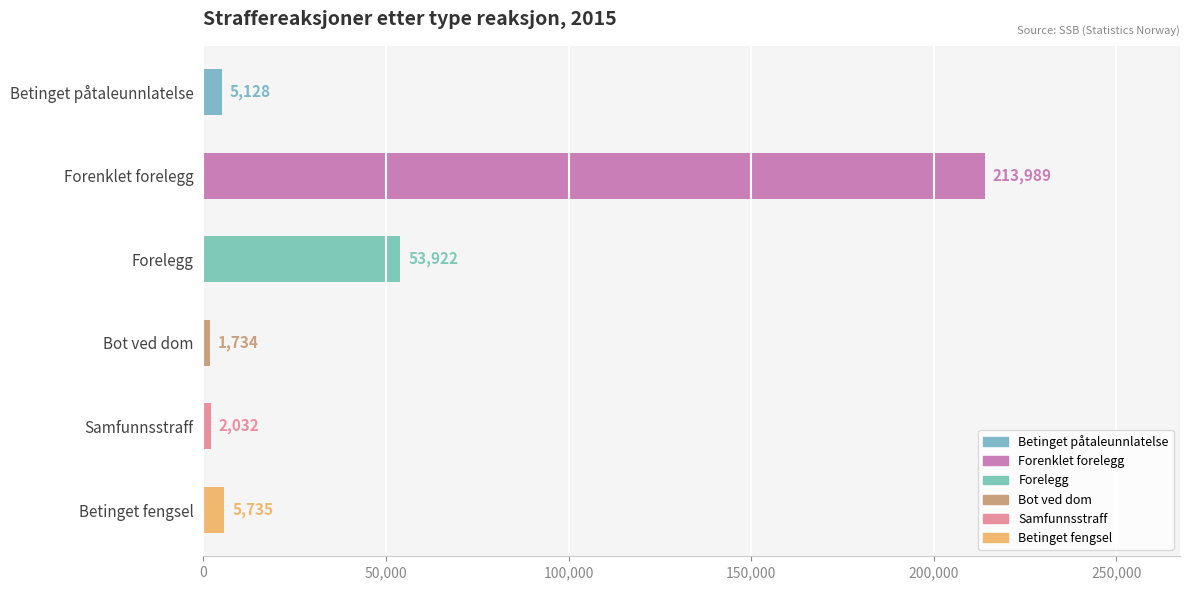

What is the smallest value displayed?

1734